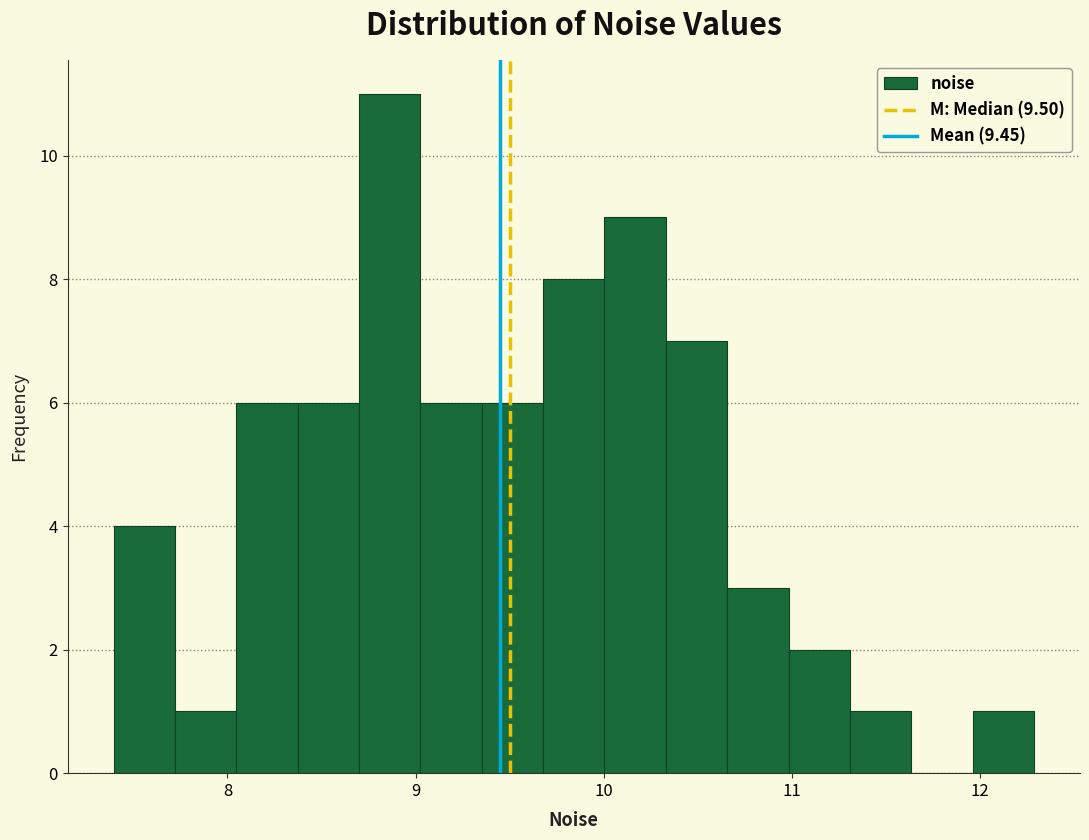

Around what value on the x-axis is the tallest bar? Give the approximate position of its centre, as read against the axis.

8.9